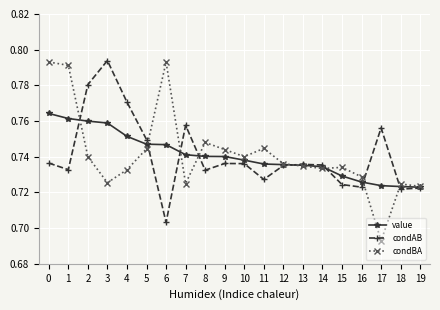

At which category does the chart reach its minimum across all series?

17